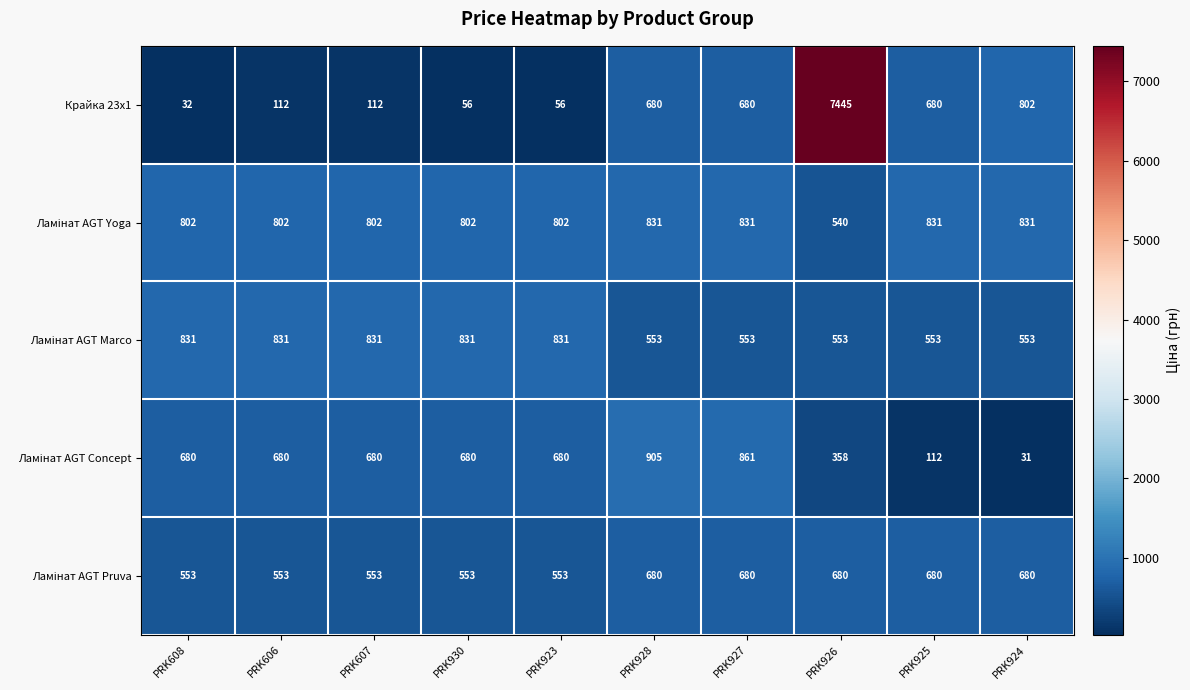

What is the total value across all series at PRK924?

2897